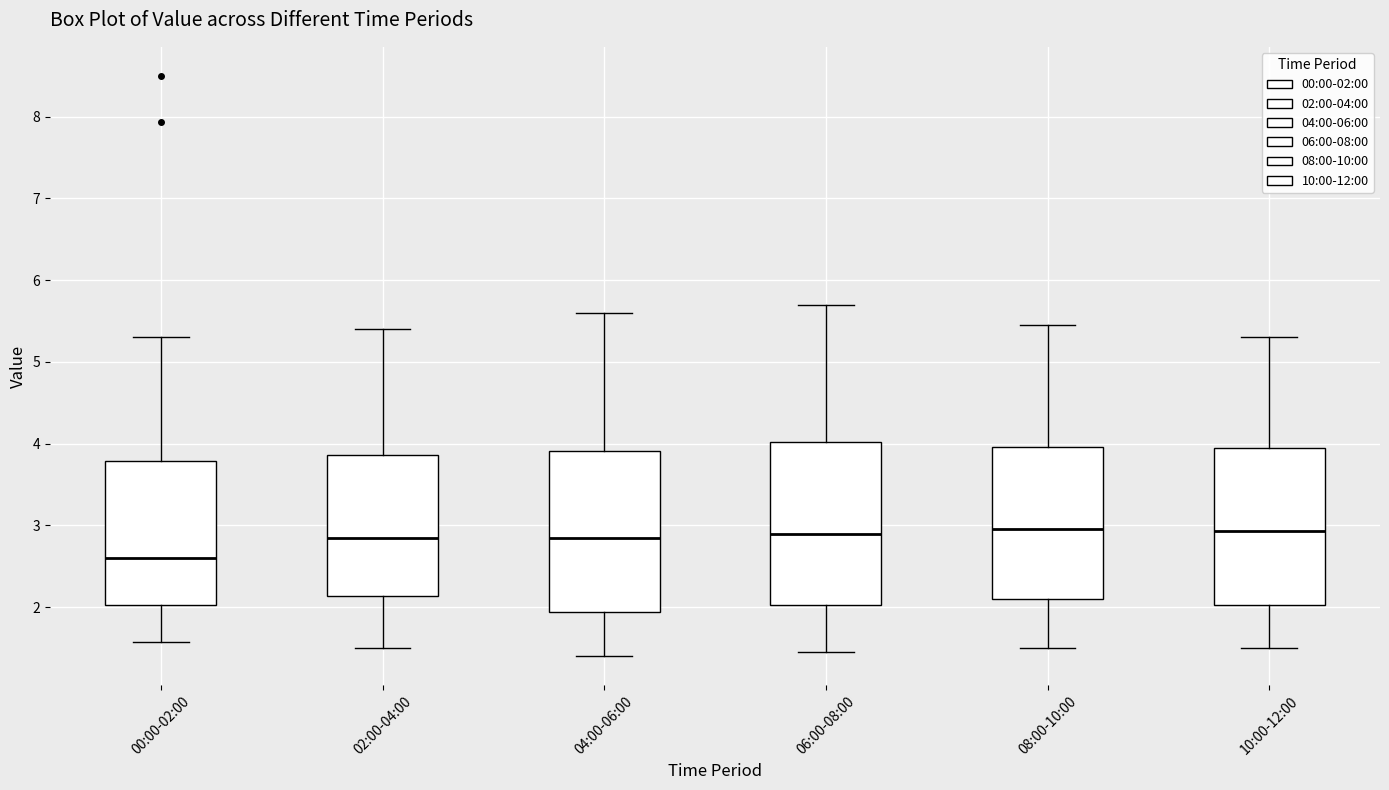

Reading left to right, transcribe this box plot: for each box, give where its median line is, the range the box spans, and where its two whiskers end, as read against the y-axis. The values are not printed on the chart, so give them approximately, as read against the axis.

00:00-02:00: median 2.6, box 2.0 to 3.8, whiskers 1.6 to 5.3
02:00-04:00: median 2.9, box 2.1 to 3.9, whiskers 1.5 to 5.4
04:00-06:00: median 2.9, box 1.9 to 3.9, whiskers 1.4 to 5.6
06:00-08:00: median 2.9, box 2.0 to 4.0, whiskers 1.5 to 5.7
08:00-10:00: median 3.0, box 2.1 to 4.0, whiskers 1.5 to 5.5
10:00-12:00: median 2.9, box 2.0 to 4.0, whiskers 1.5 to 5.3